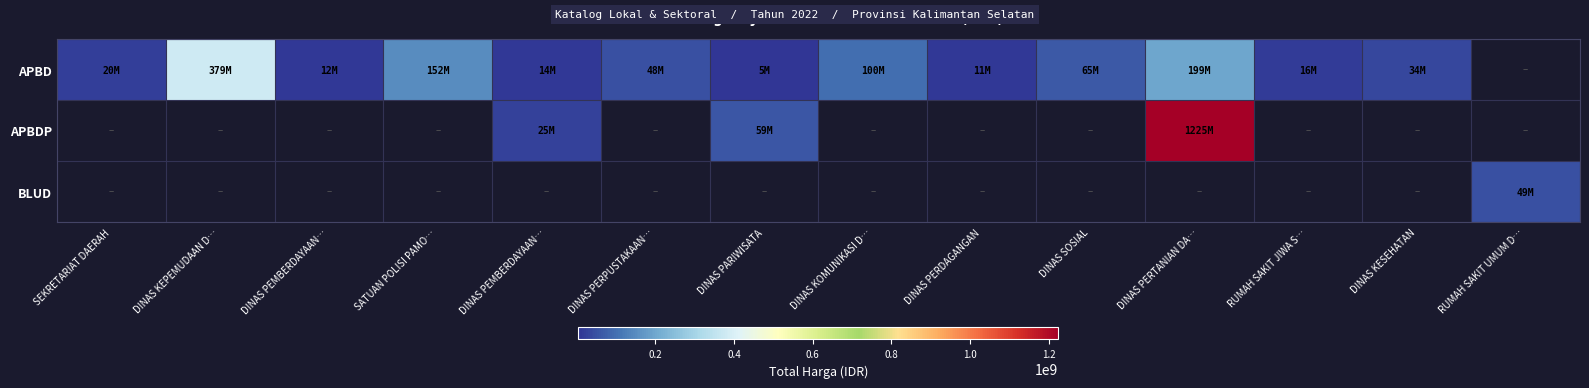

What is the greatest value displayed?

1224682000.0